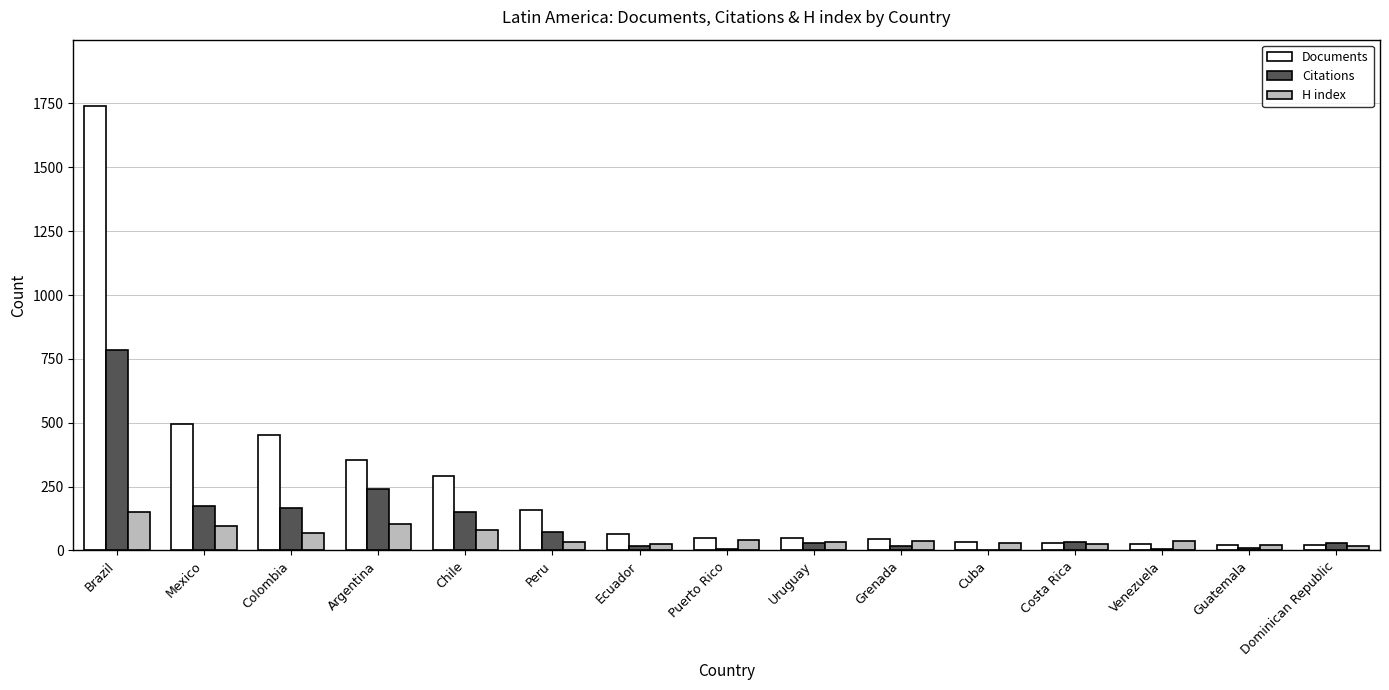

At which category is the sum across all series the highest?

Brazil